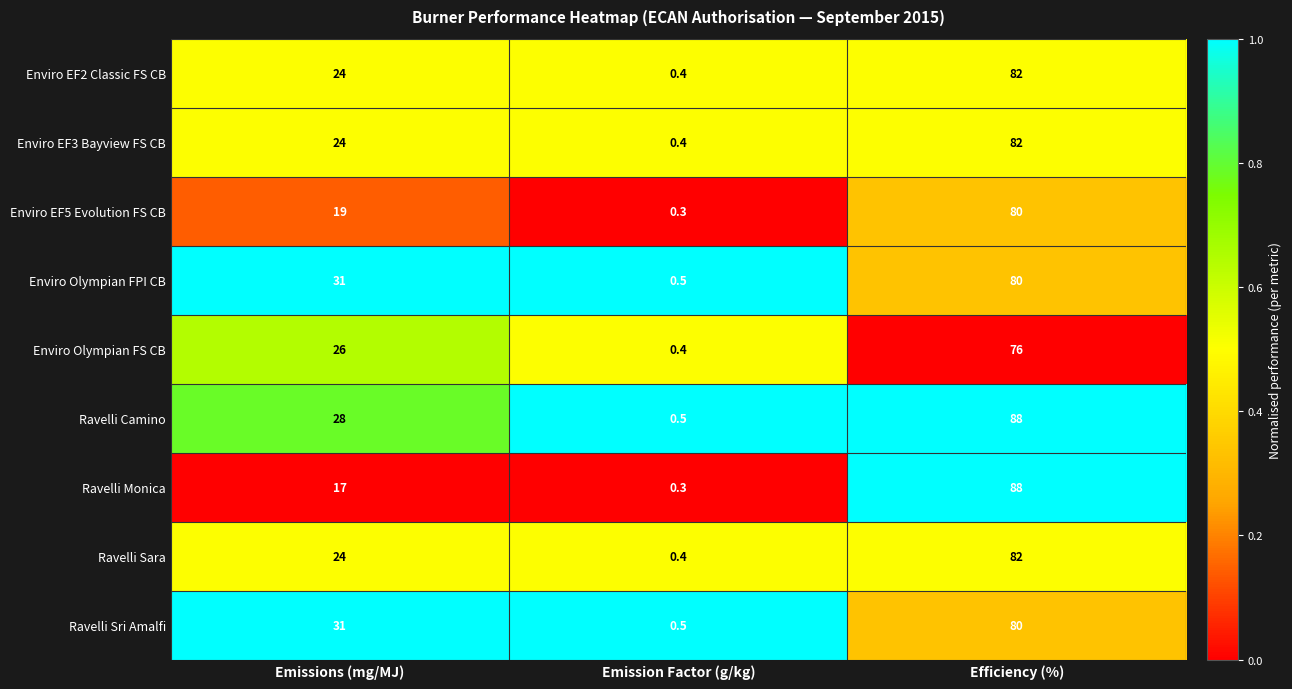

Count the number of categories in the chart.

3